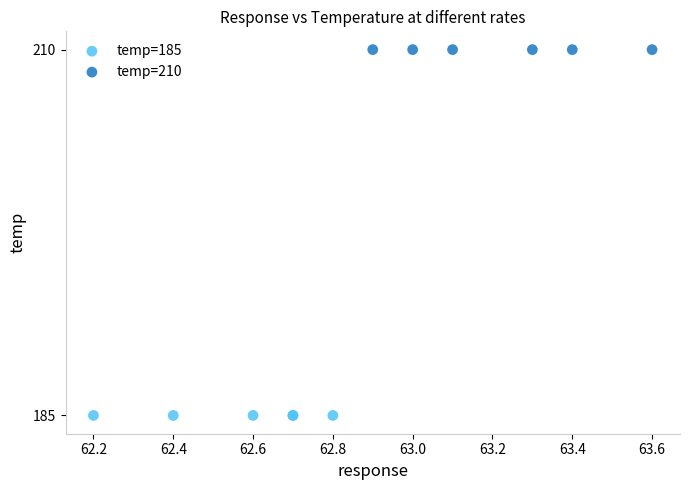

Which series reaches the minimum Y coordinate?

temp=185